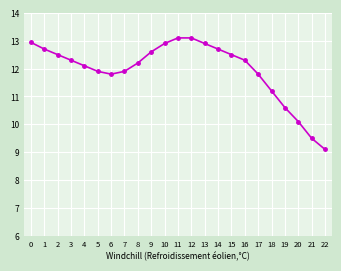

Which category has the lowest value across all series?

22